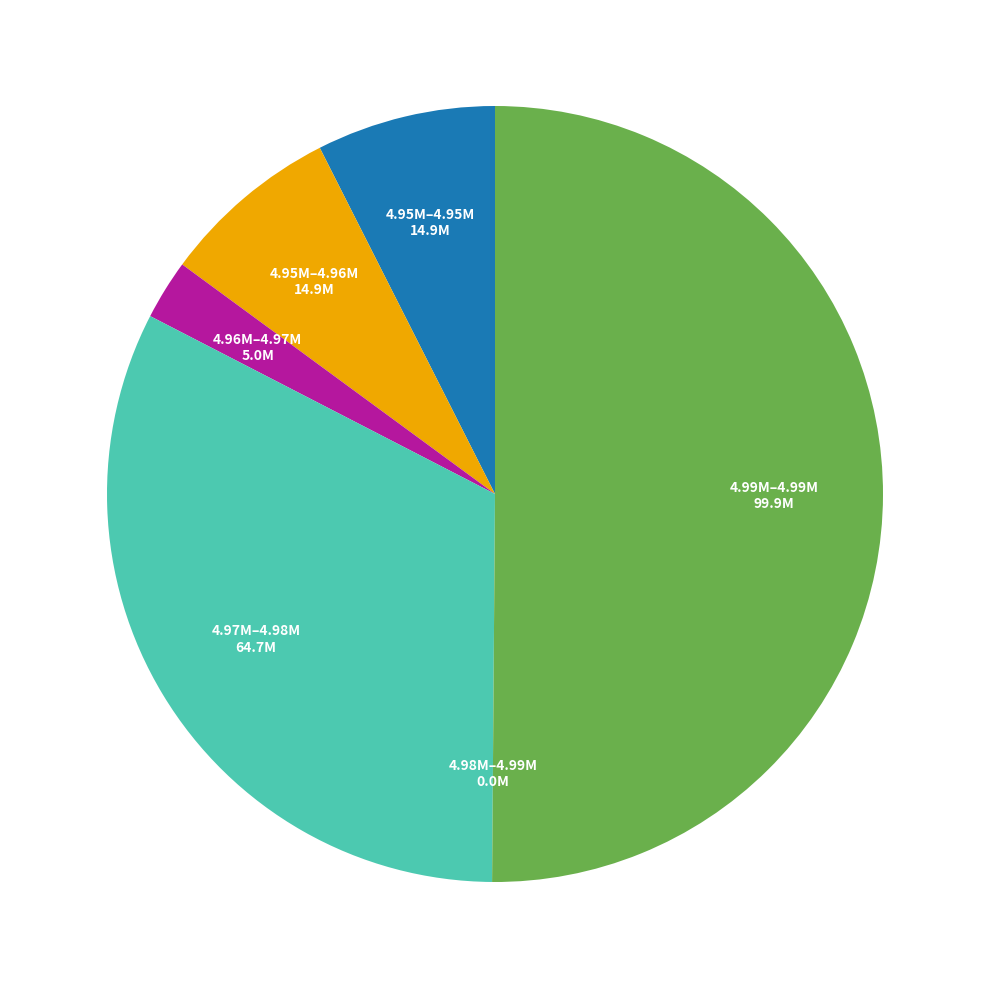

Which slice is the largest?

4.99M–4.99M